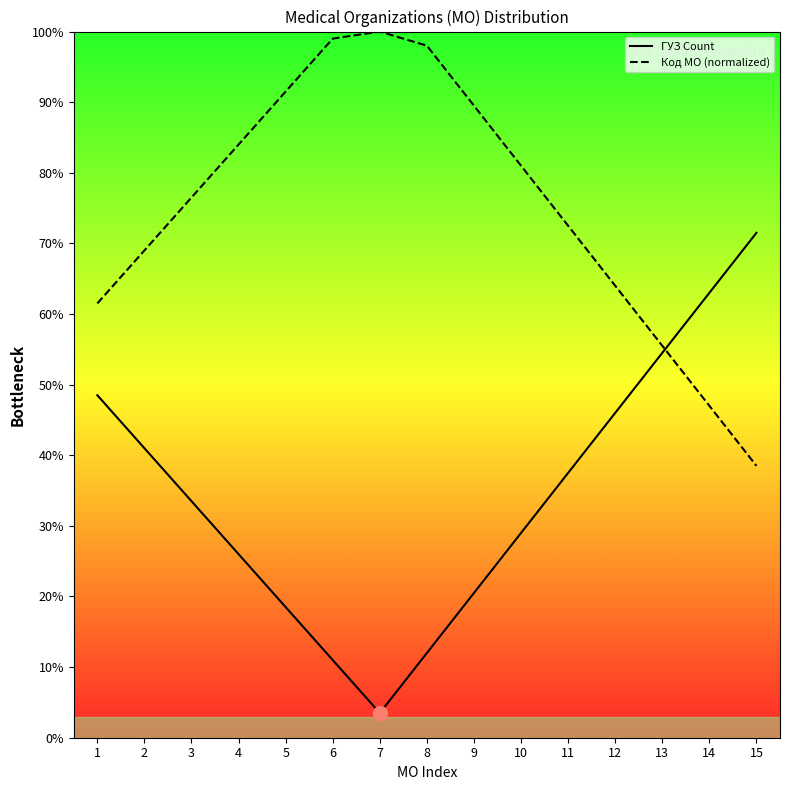

In Код МО (normalized), how many points are higher than both neighbors (excluding endpoints)?

1